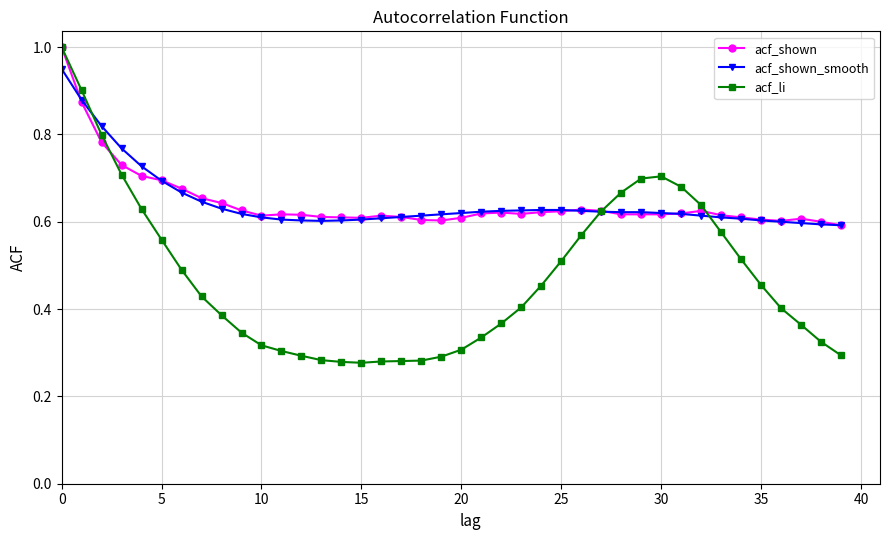

Which series has the widest spread of values?

acf_li